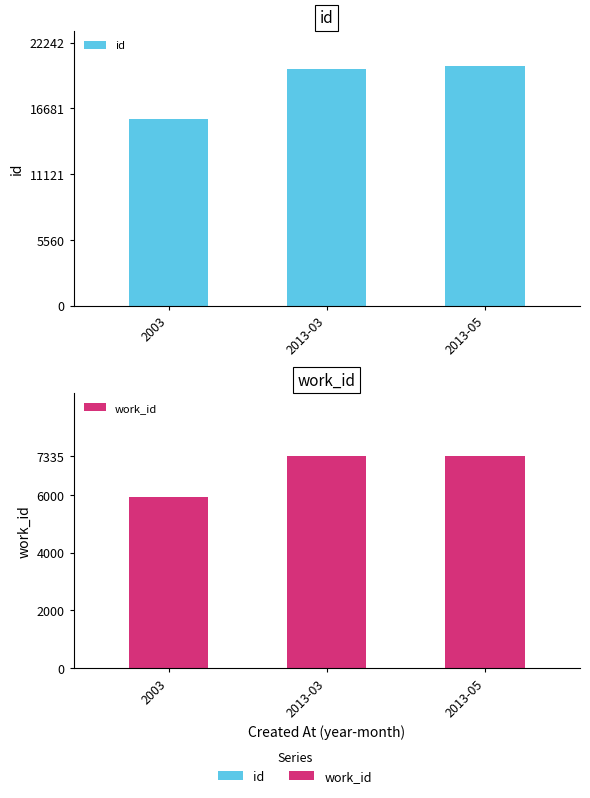

What is the greatest value displayed?

20220